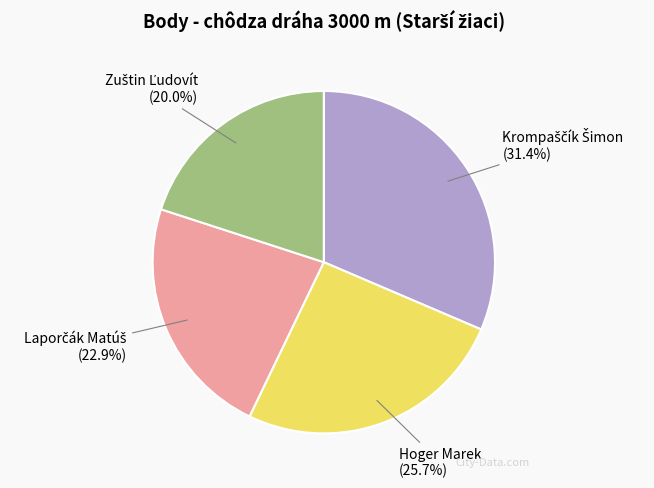

Is there any slice that represents more than half of the pie?

No